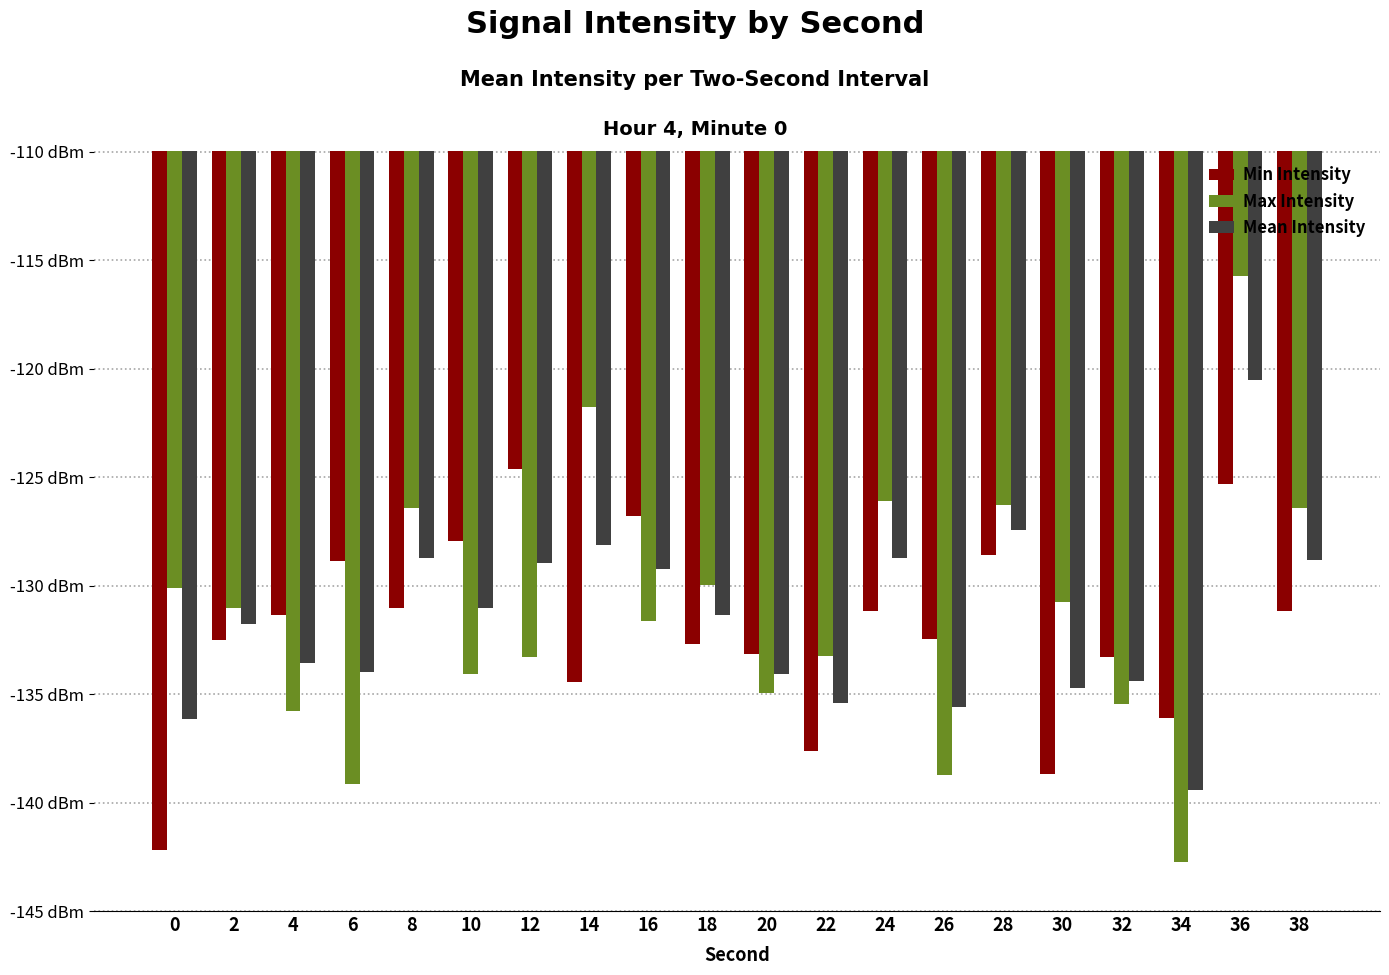

How many bars are there in total?

60